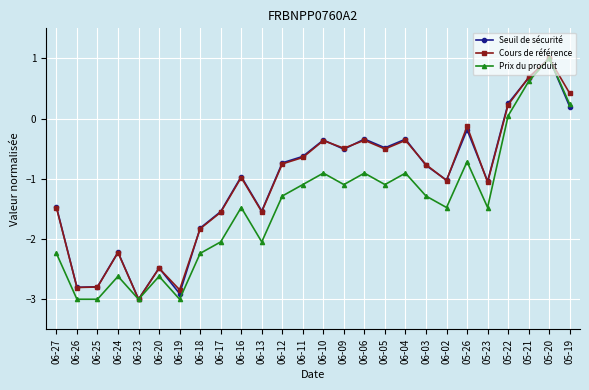

Is the value of Prix du produit at 06-13 greater than the value of Cours de référence at 05-20?

No